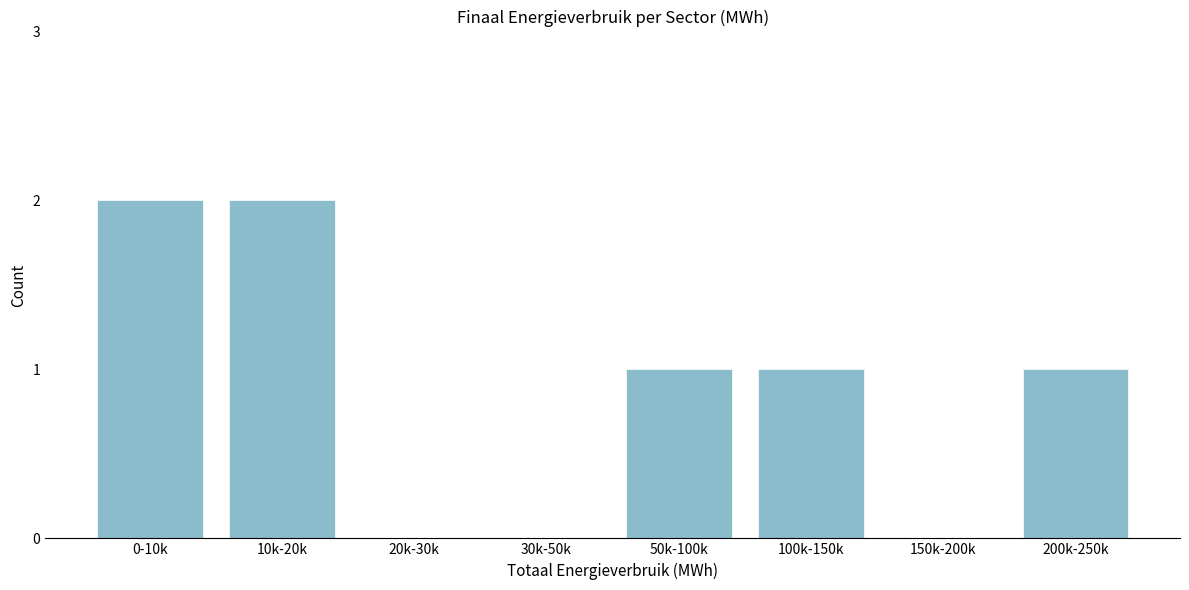

Reading right to left, what are all the values shown in this chart?

200k-250k=1	150k-200k=0	100k-150k=1	50k-100k=1	30k-50k=0	20k-30k=0	10k-20k=2	0-10k=2